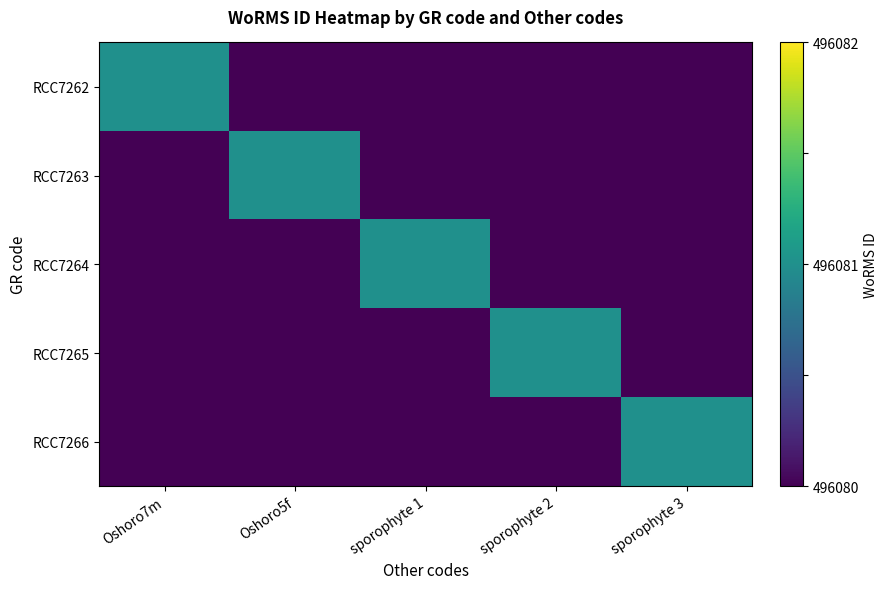

Rank the series at Oshoro5f from highest to lowest value.

RCC7263, RCC7262, RCC7264, RCC7265, RCC7266